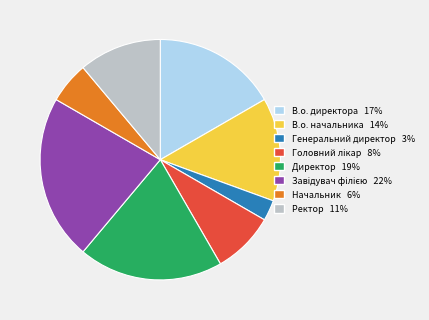

True or false: Ректор accounts for 22% of the total.

False